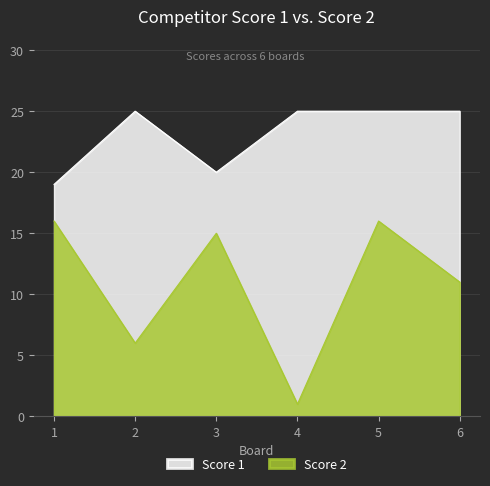

How many lines are shown in the chart?

2